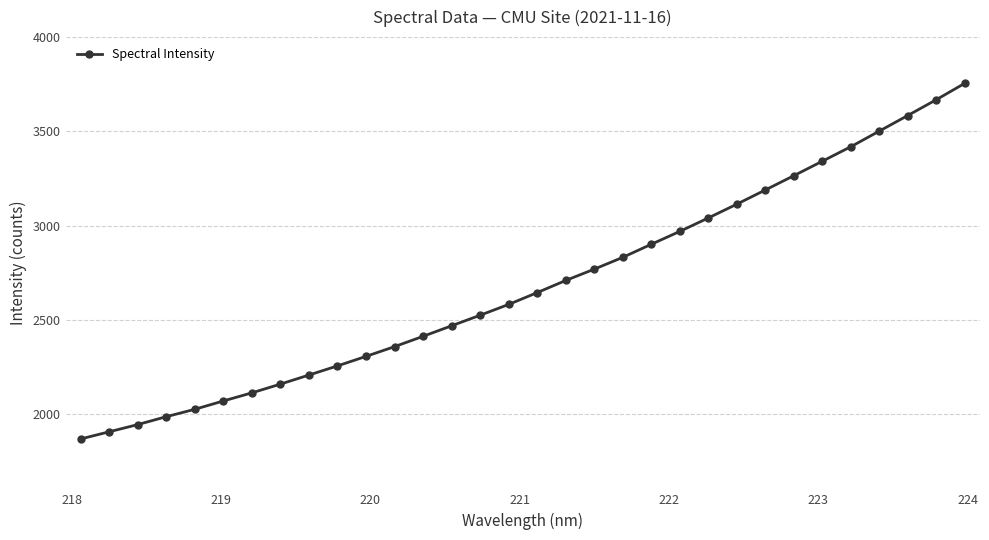

What is the maximum value shown in the chart?

3754.8